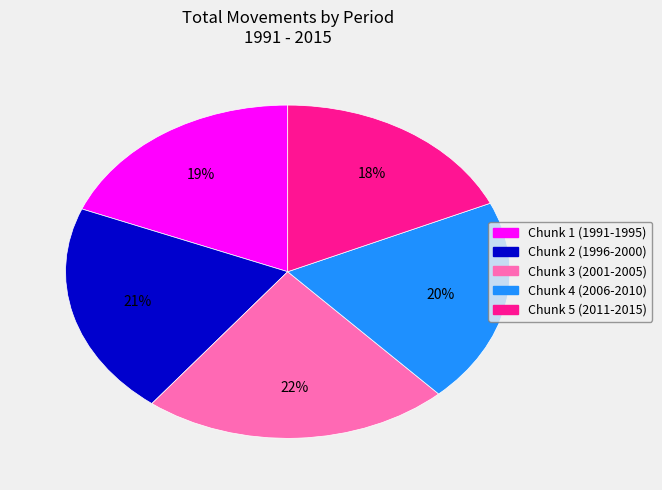

True or false: Chunk 2 (1996-2000) accounts for 8% of the total.

False